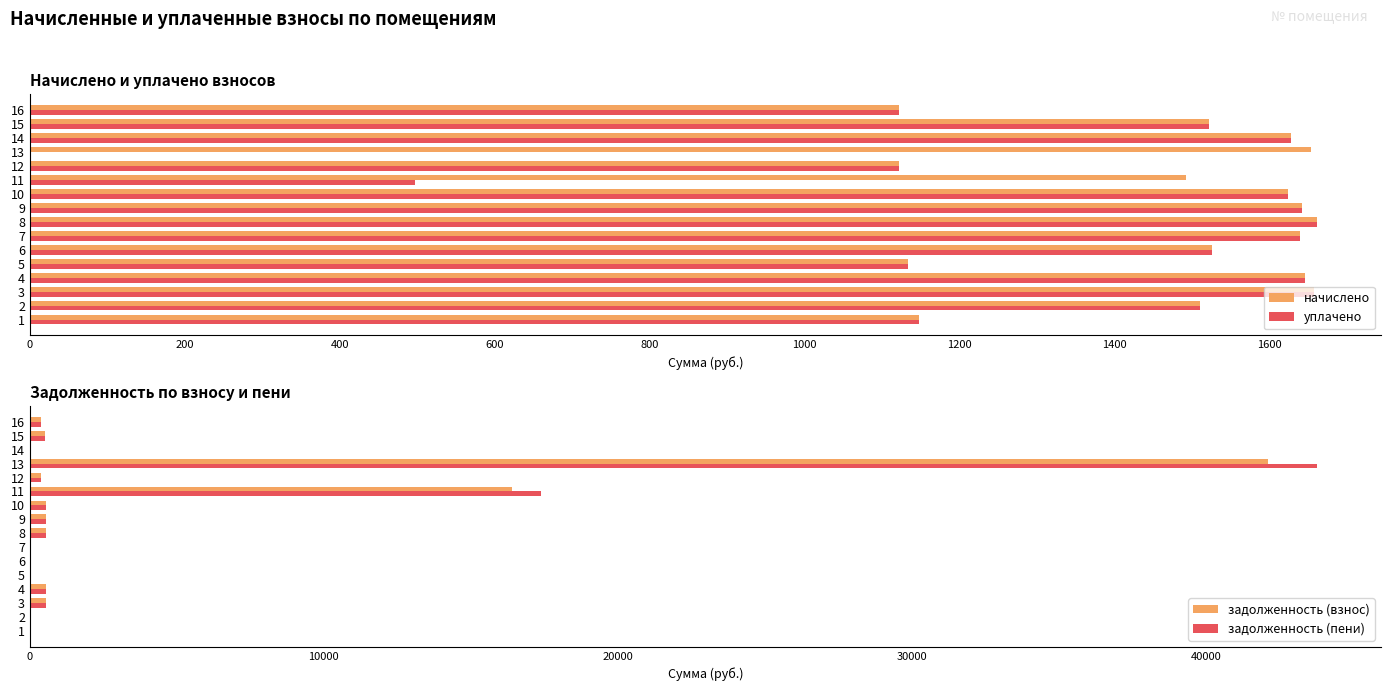

How many data points does each series have?

16